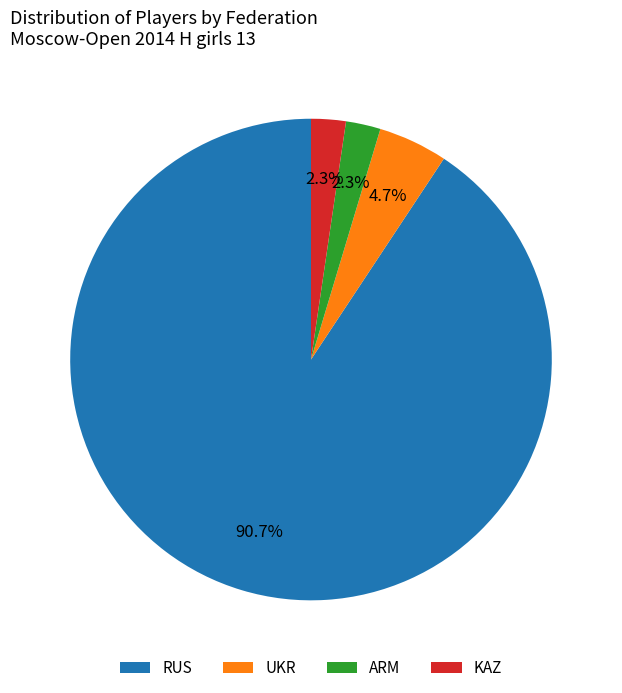

What percentage is NOT represented by KAZ?

97.7%